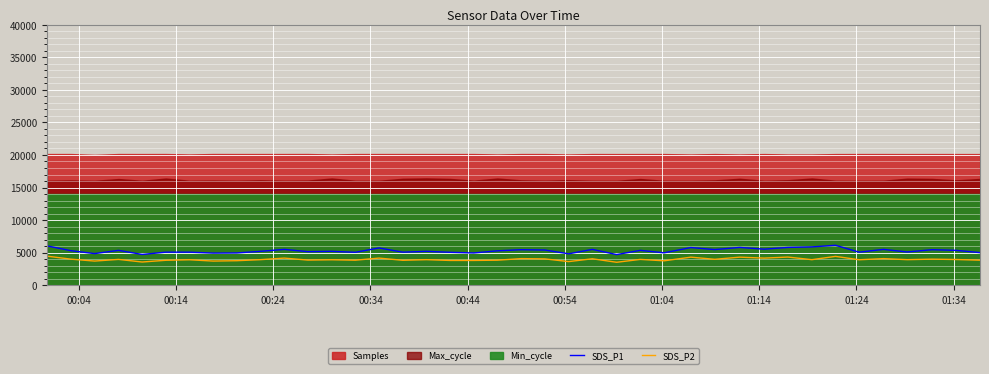

What is the smallest value displayed?

3520.0